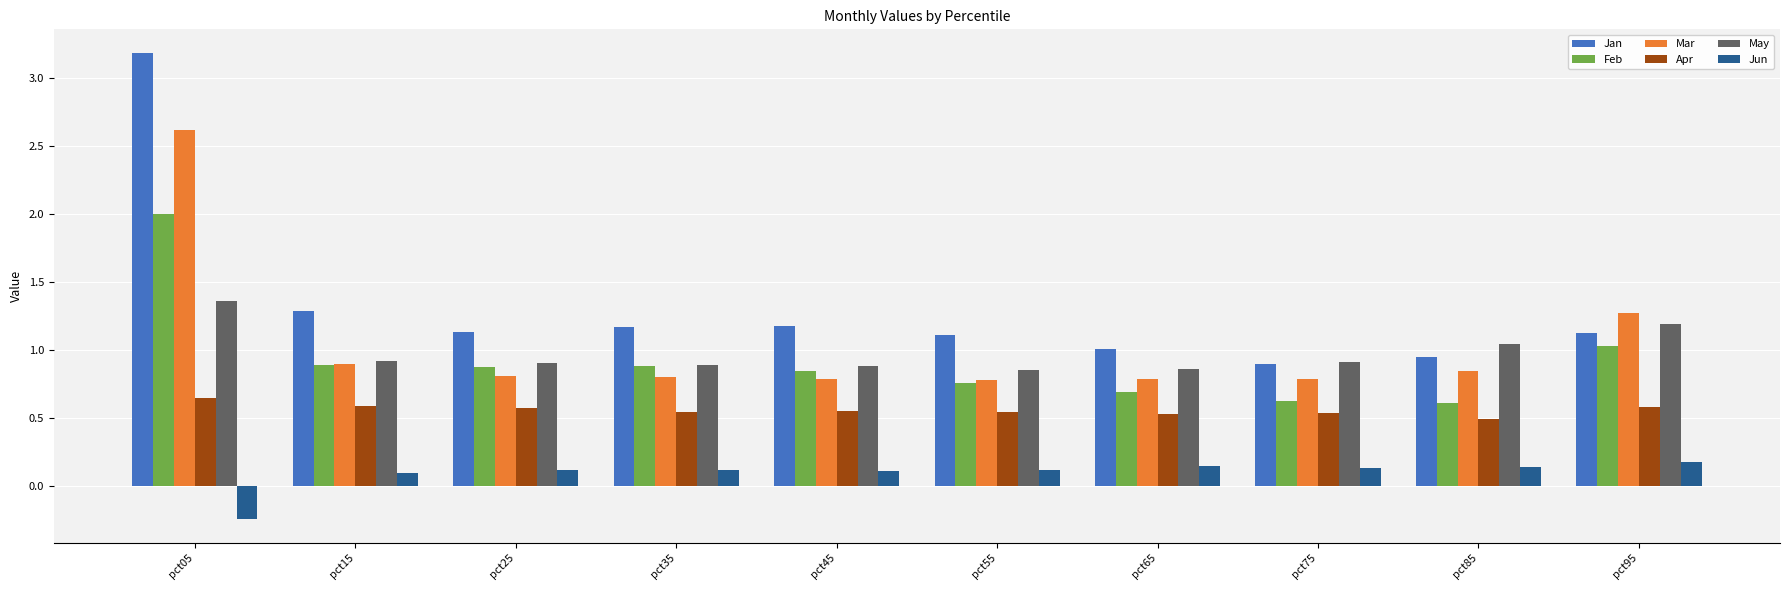

What is the difference between the maximum and minimum values in the Mar series?

1.8